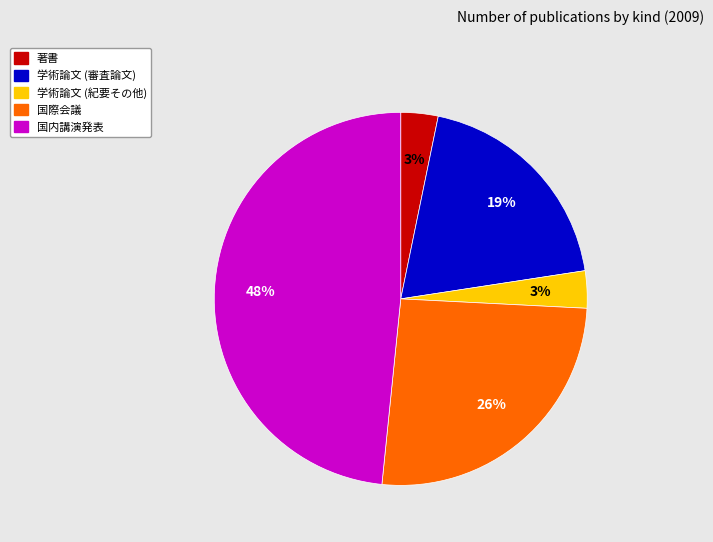

To the nearest percent, what is the combined percentage of 国内講演発表 and 学術論文 (紀要その他)?

52%